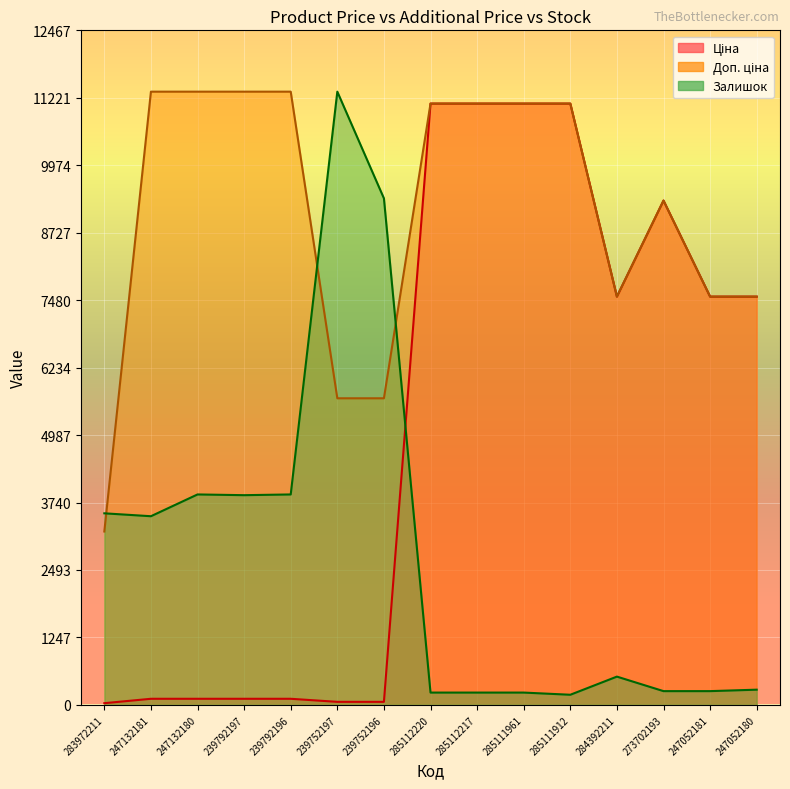

Which series changed the most between 239792196 and 285112220?

Ціна